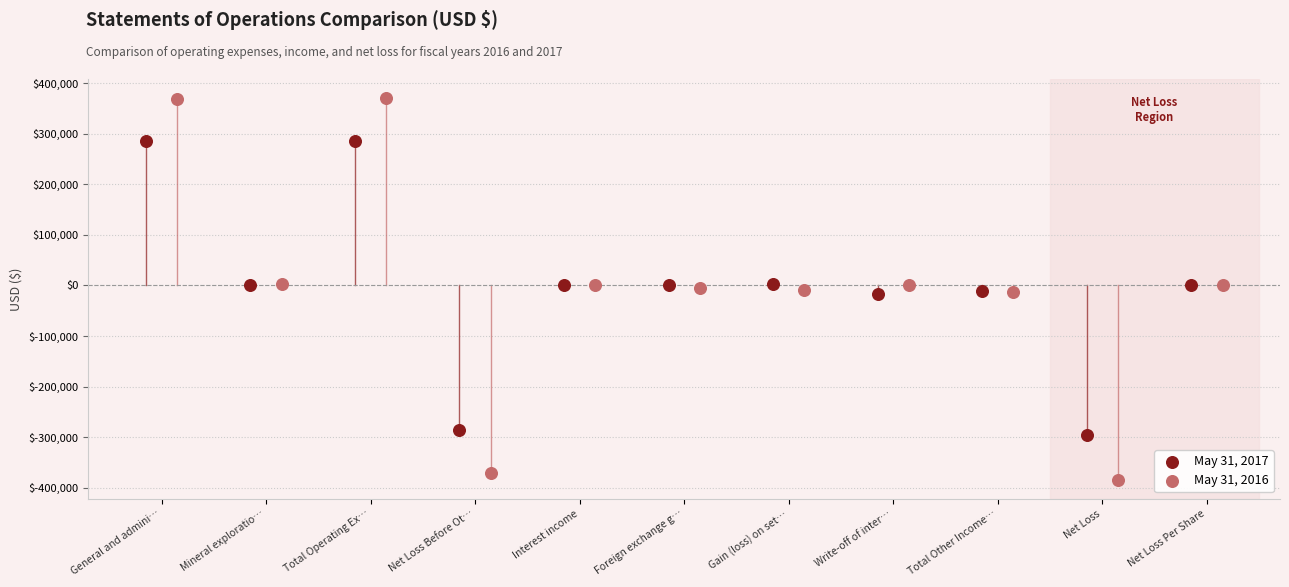

Which series contains the lowest Y value?

May 31, 2016